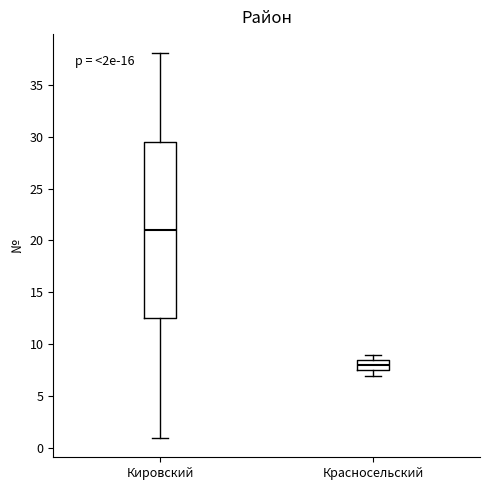

Comparing the boxes themselves (not the whiskers), which one is the tallest?

Кировский